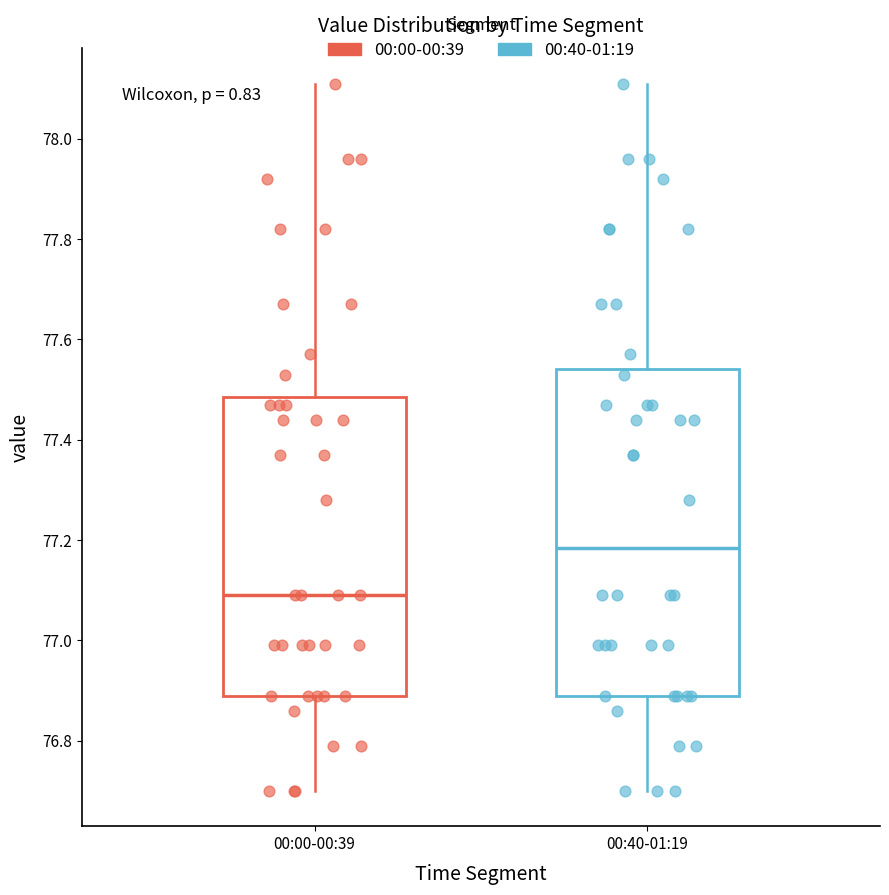

Where is the lower edge of the box for 00:40-01:19 on the y-axis? The values are not printed on the chart, so give them approximately, as read against the axis.

76.90